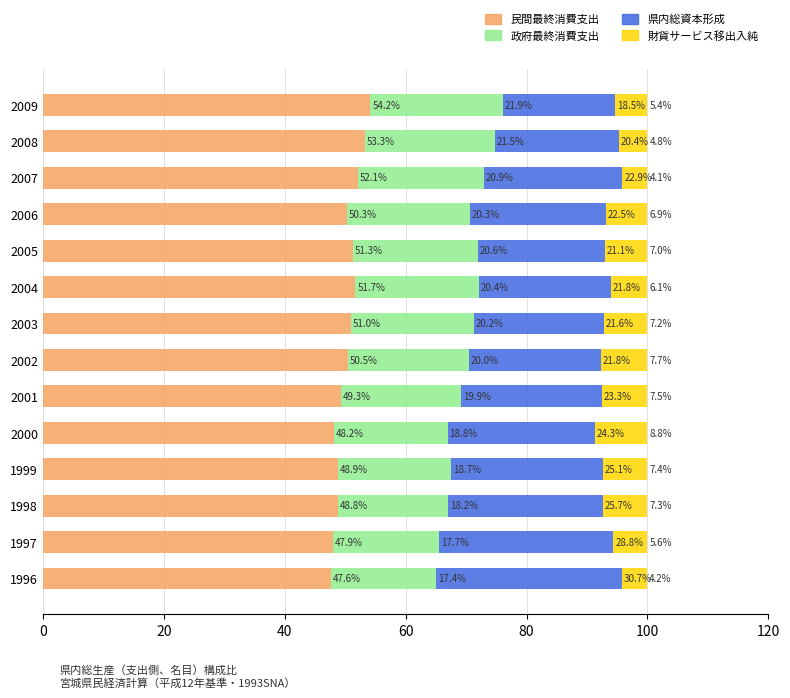

True or false: 民間最終消費支出 has a value of 50.5 at 2002.

True